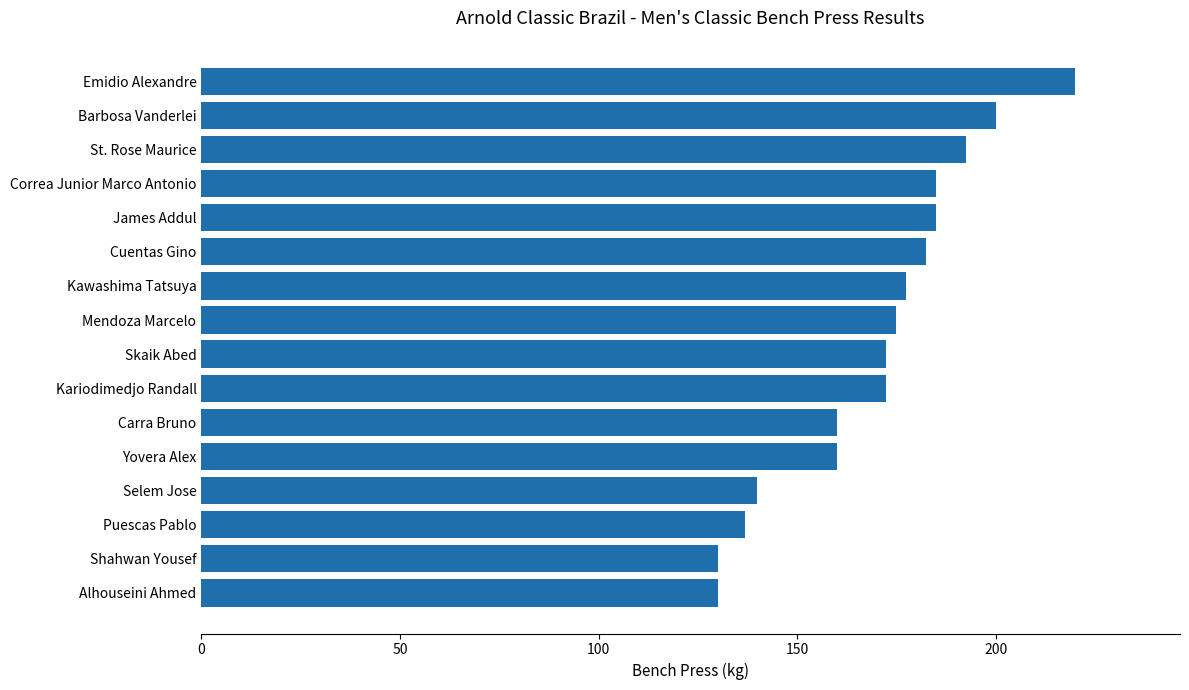

The value at Alhouseini Ahmed is 130.0. True or false?

True